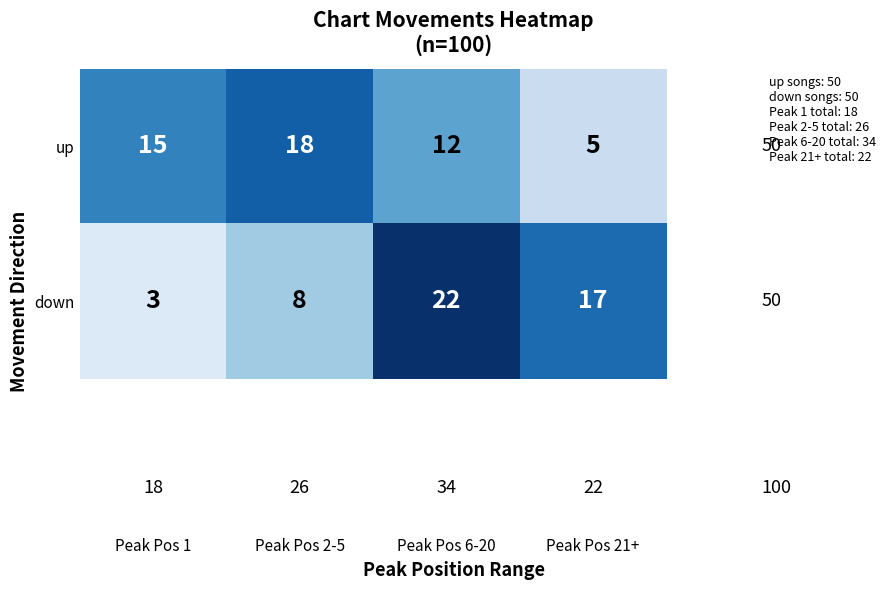

At which category is the sum across all series the highest?

Peak Pos 6-20